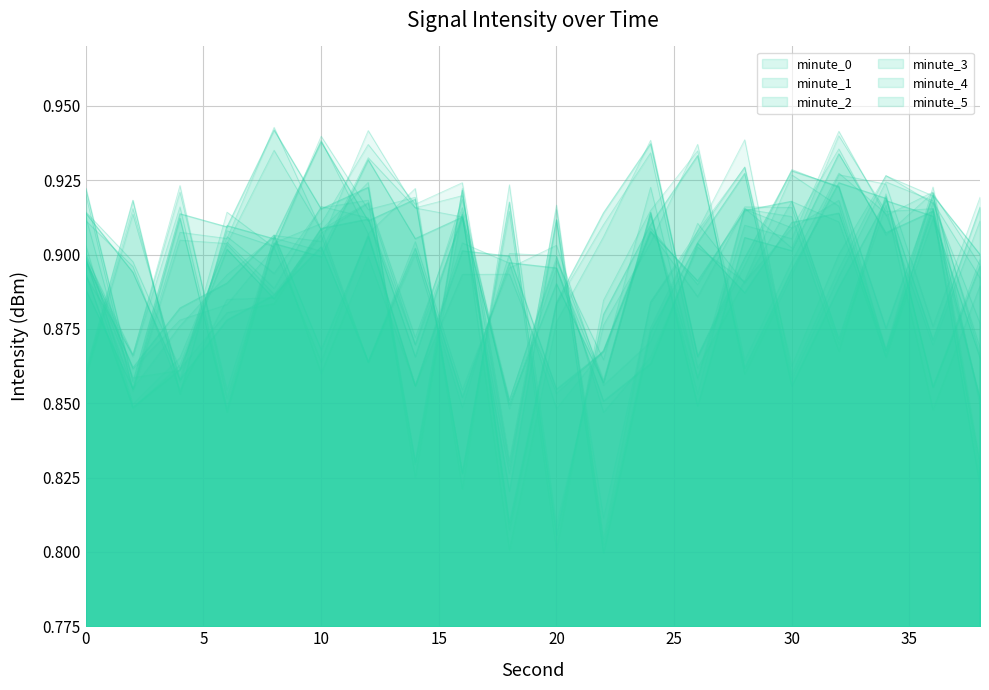

Reading right to left, transcribe all the data shown in this chart.

minute_0: 38=0.9	36=0.9	34=0.9	32=0.9	30=0.9	28=0.9	26=0.9	24=0.9	22=0.8	20=0.9	18=0.8	16=0.9	14=0.9	12=0.9	10=0.9	8=0.9	6=0.8	4=0.9	2=0.9	0=0.9
minute_1: 38=0.8	36=0.9	34=0.9	32=0.9	30=0.9	28=0.9	26=0.8	24=0.9	22=0.9	20=0.9	18=0.8	16=0.9	14=0.9	12=0.9	10=0.9	8=0.9	6=0.9	4=0.9	2=0.8	0=0.9
minute_2: 38=0.9	36=0.9	34=0.9	32=0.9	30=0.9	28=0.9	26=0.9	24=0.9	22=0.9	20=0.9	18=0.9	16=0.9	14=0.9	12=0.9	10=0.9	8=0.9	6=0.9	4=0.9	2=0.9	0=0.9
minute_3: 38=0.9	36=0.9	34=0.9	32=0.9	30=0.9	28=0.9	26=0.9	24=0.9	22=0.9	20=0.8	18=0.9	16=0.8	14=0.9	12=0.9	10=0.9	8=0.9	6=0.9	4=0.9	2=0.9	0=0.9
minute_4: 38=0.9	36=0.9	34=0.9	32=0.9	30=0.9	28=0.9	26=0.9	24=0.9	22=0.9	20=0.9	18=0.9	16=0.9	14=0.9	12=0.9	10=0.9	8=0.9	6=0.9	4=0.9	2=0.9	0=0.9
minute_5: 38=0.9	36=0.9	34=0.9	32=0.9	30=0.9	28=0.9	26=0.9	24=0.9	22=0.9	20=0.9	18=0.8	16=0.9	14=0.8	12=0.9	10=0.9	8=0.9	6=0.9	4=0.9	2=0.9	0=0.9